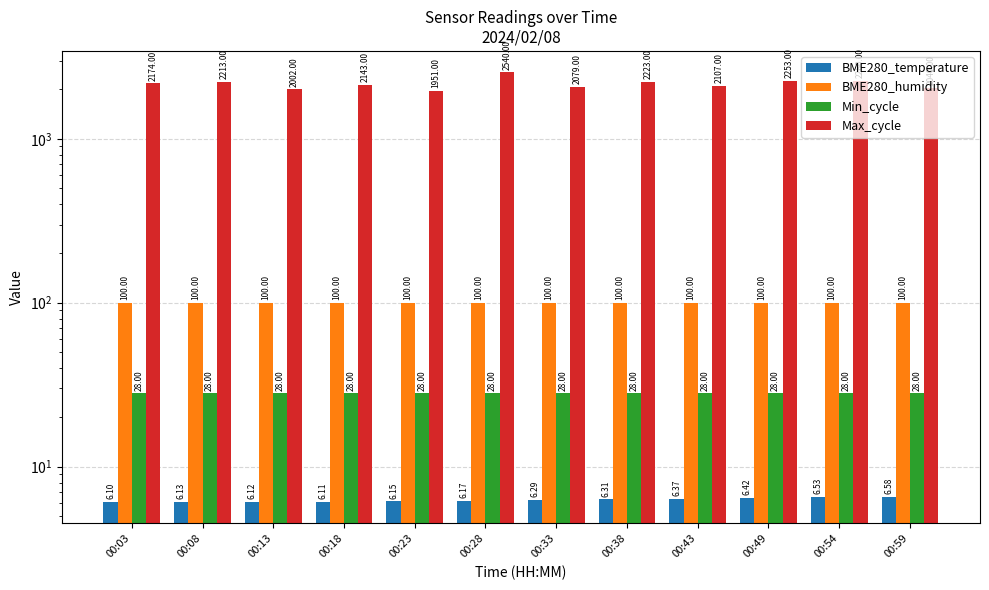

The Max_cycle series shows 1951.0 at 00:23. True or false?

True